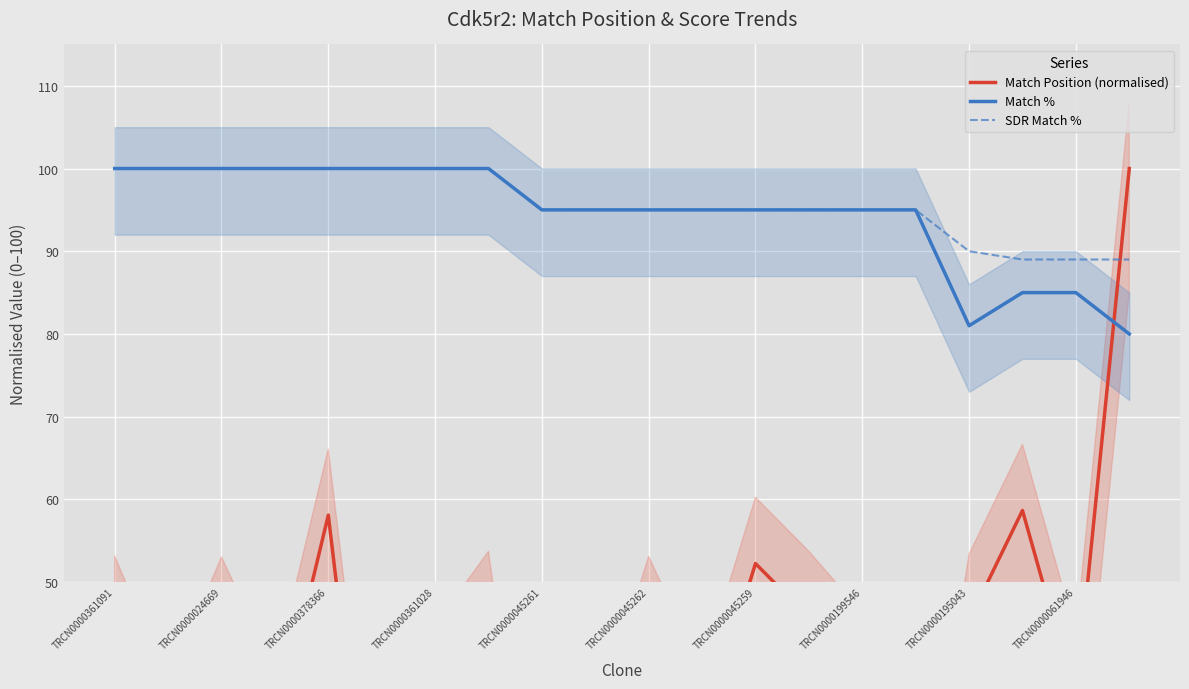

What is the lowest value of the Match % series?

80